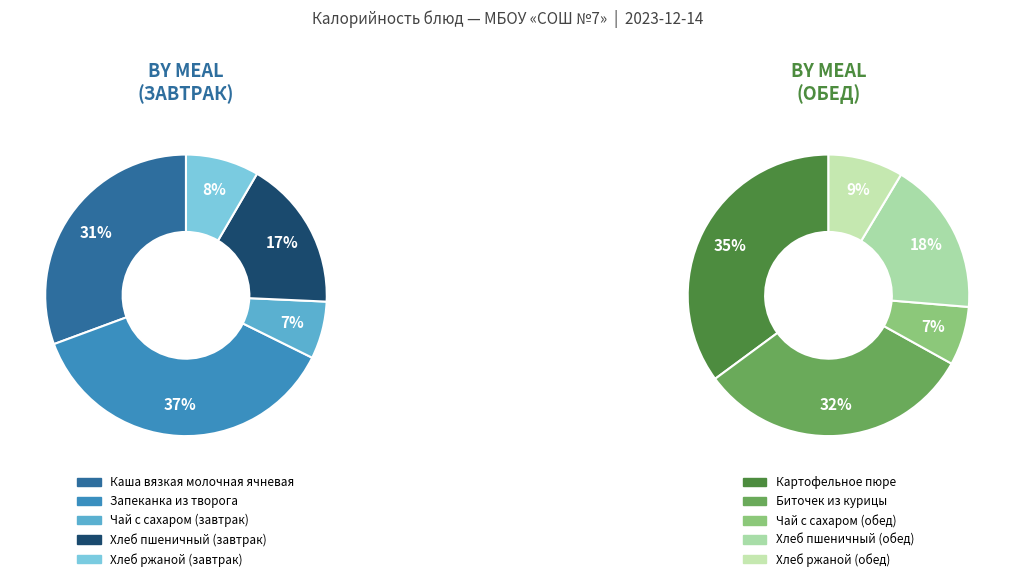

Is there any slice that represents more than half of the pie?

No